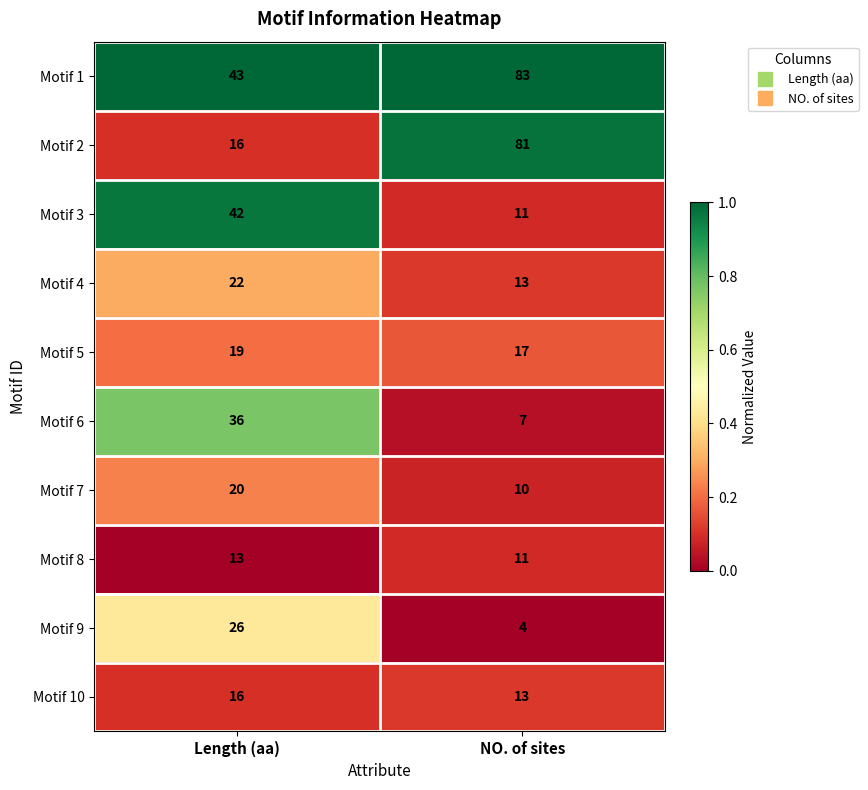

The Motif 1 series shows 56 at NO. of sites. True or false?

False